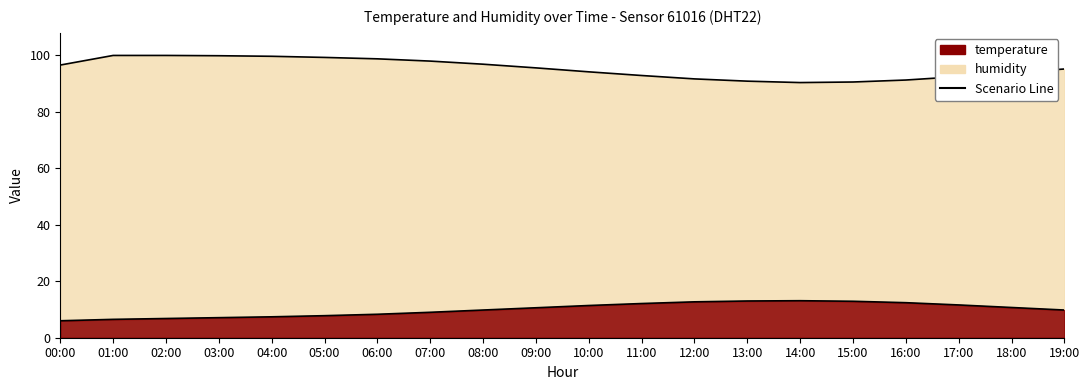

How many lines are shown in the chart?

2